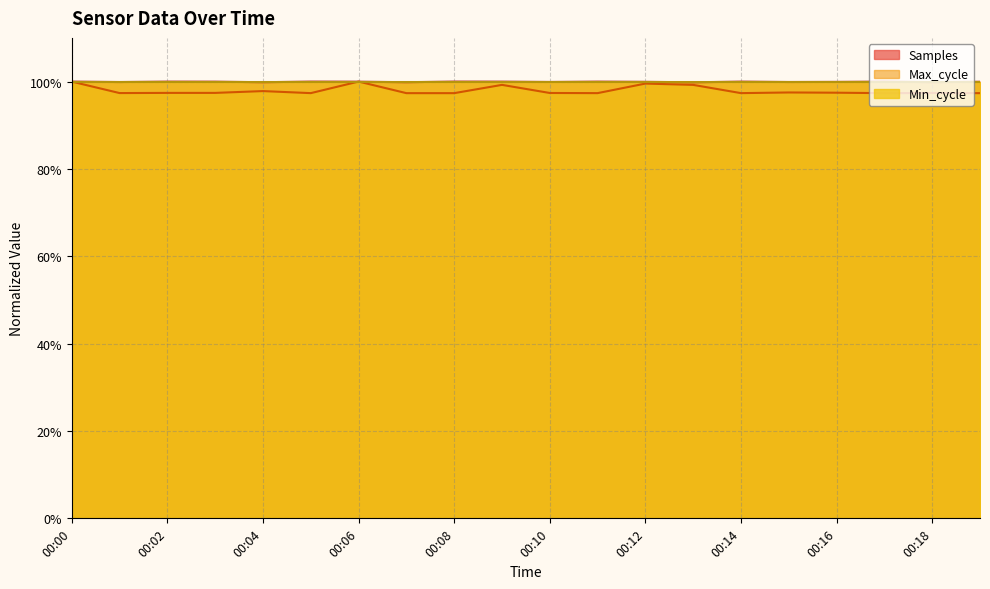

Where is the first local maximum for Max_cycle?

00:04